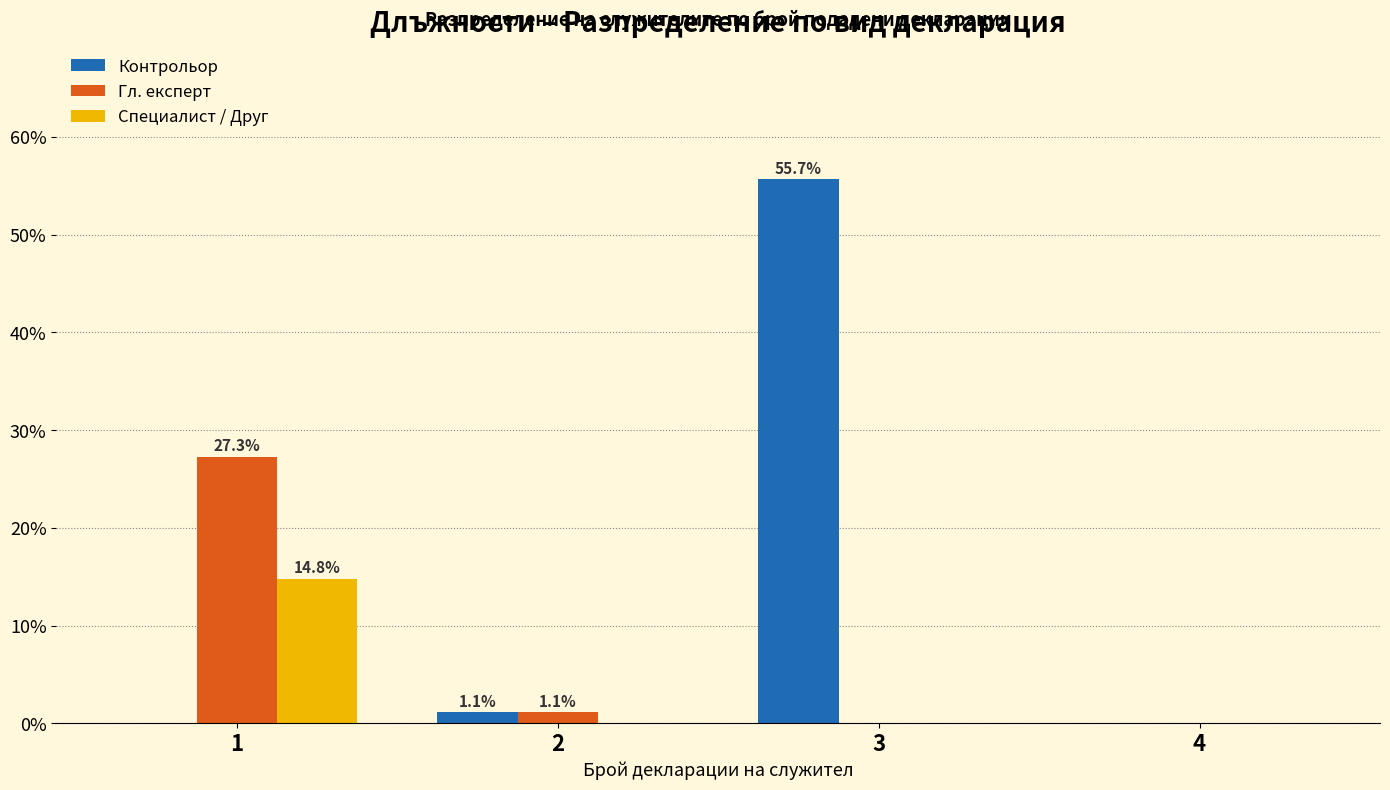

Reading right to left, what are all the values shown in this chart?

Контрольор: 4=0.0	3=55.7	2=1.1	1=0.0
Гл. експерт: 4=0.0	3=0.0	2=1.1	1=27.3
Специалист / Друг: 4=0.0	3=0.0	2=0.0	1=14.8